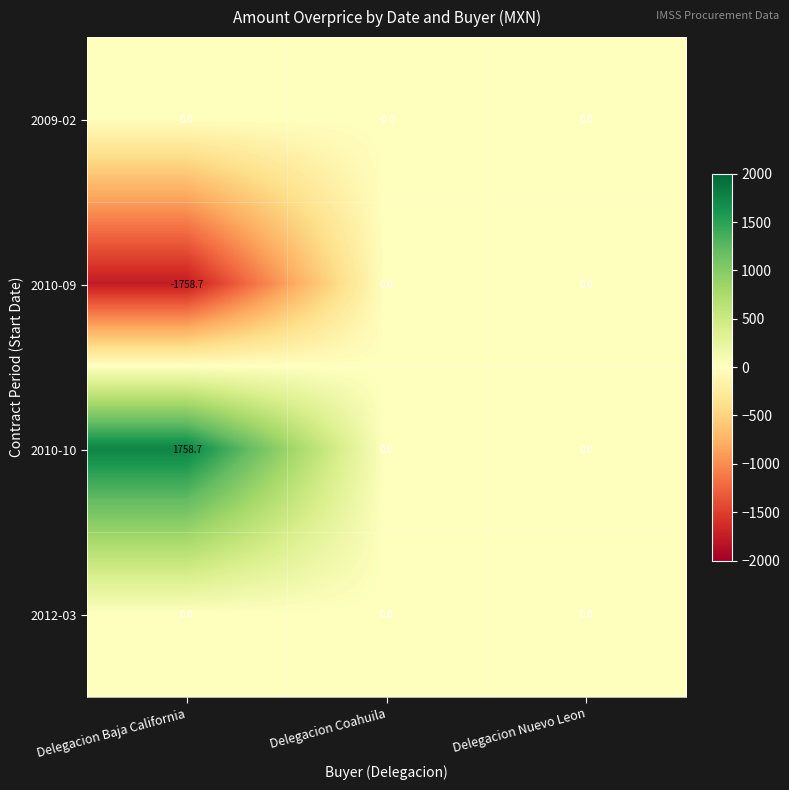

Which category has the lowest value across all series?

Delegacion Baja California